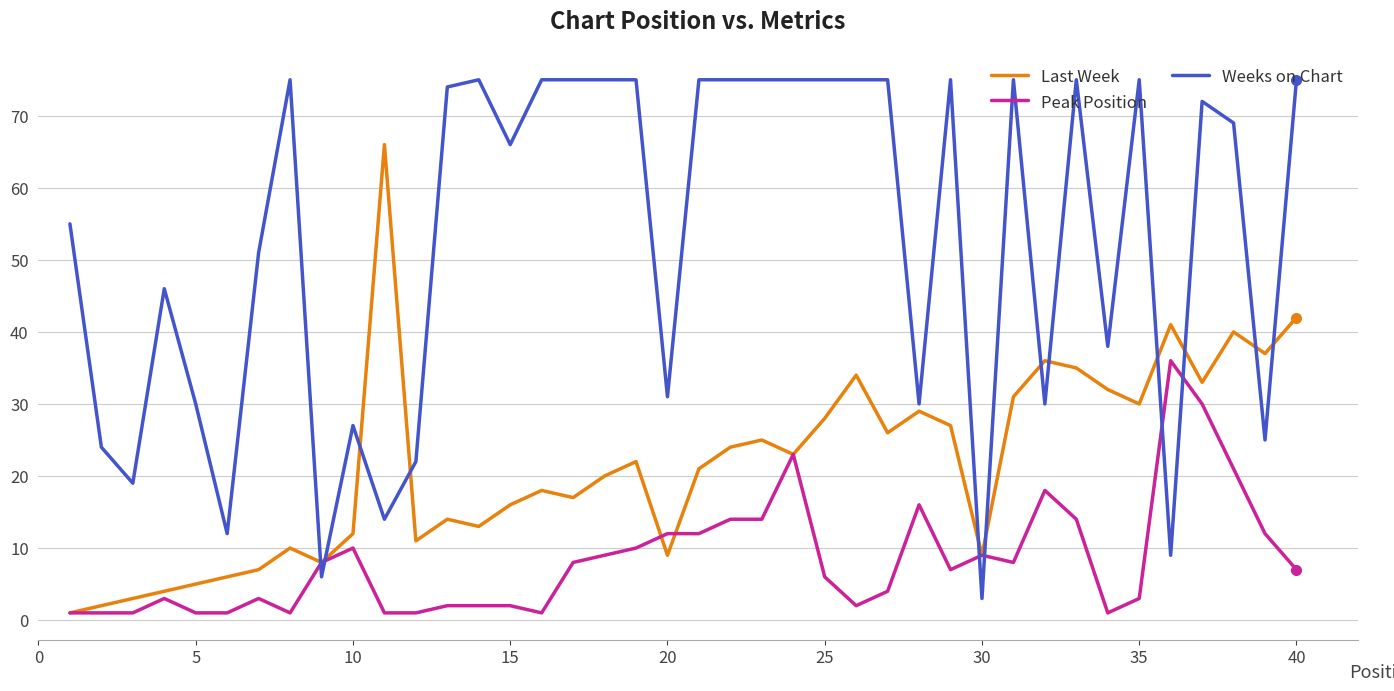

What is the greatest value displayed?

75